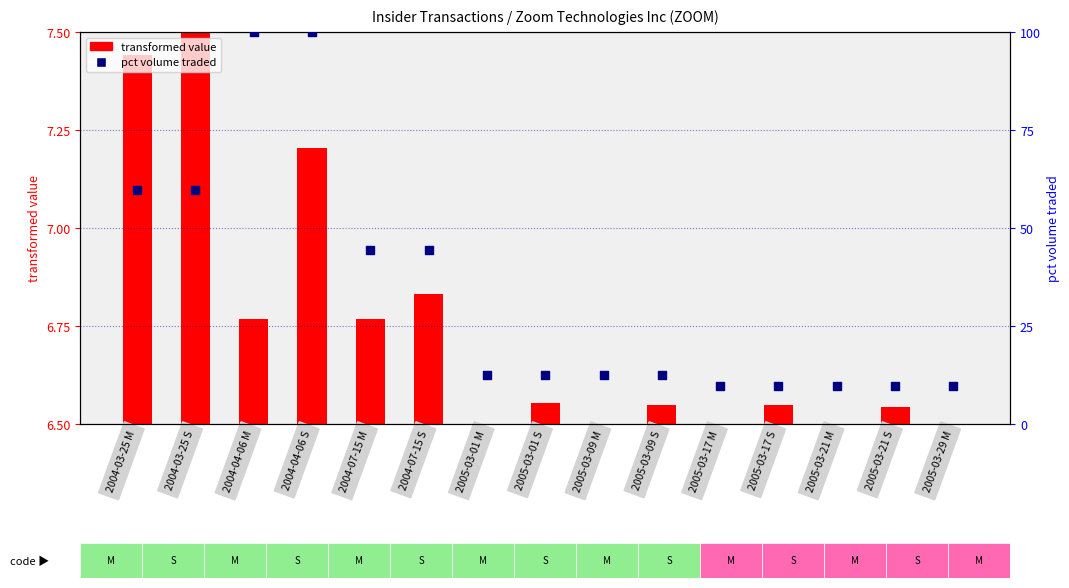

Between 2005-03-01 M and 2004-04-06 S, which is larger?

2004-04-06 S